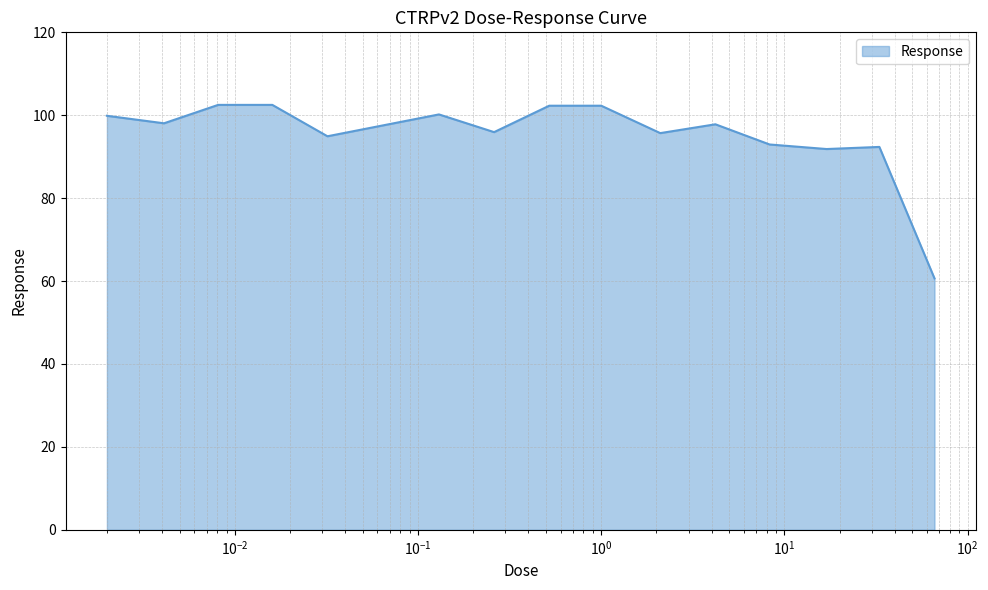

What is the greatest value displayed?

102.5